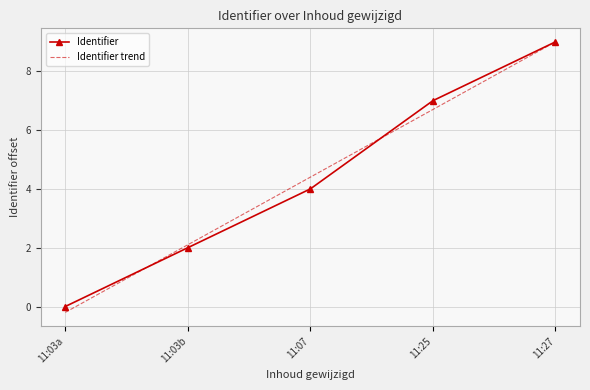

The value of Identifier at 11:25 is 7.0. True or false?

True